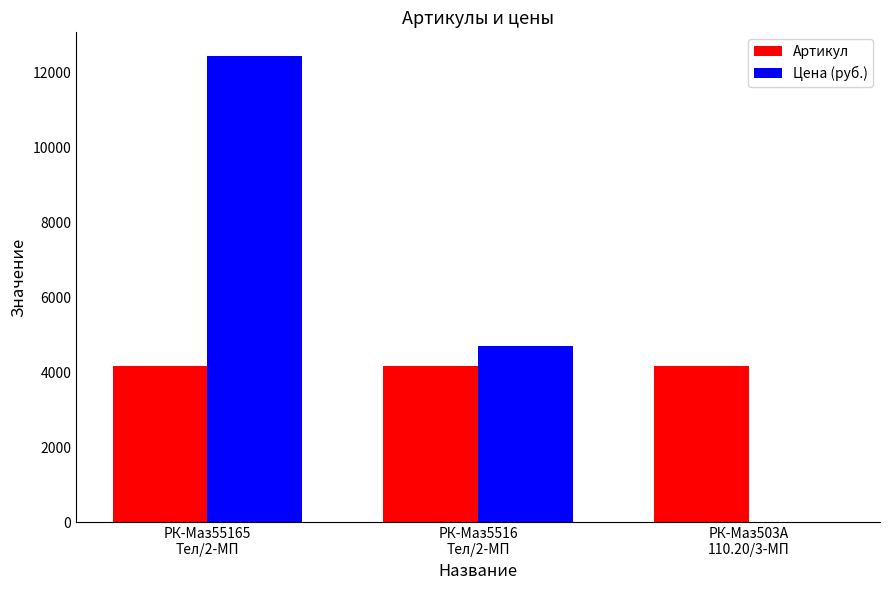

Which series has the largest total across all categories?

Цена (руб.)